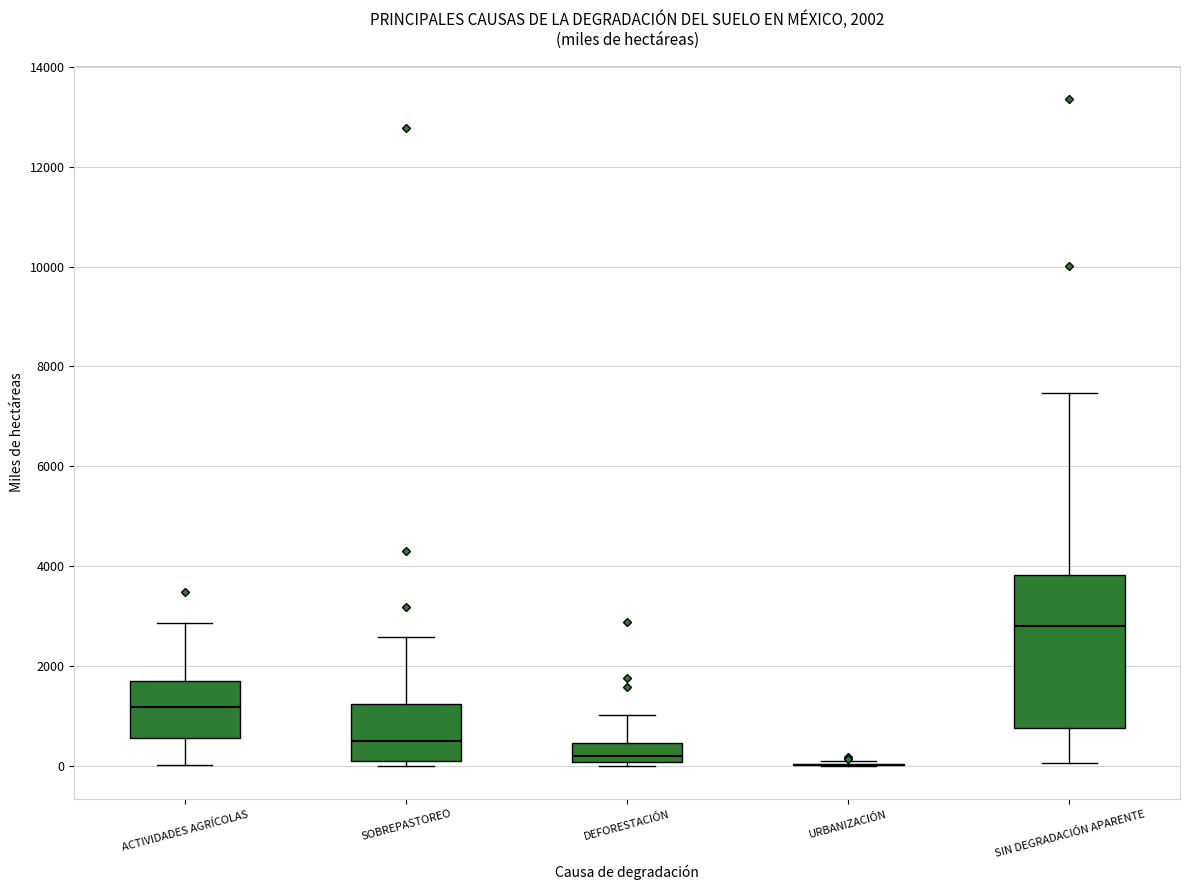

Comparing the boxes themselves (not the whiskers), which one is the tallest?

SIN DEGRADACIÓN APARENTE